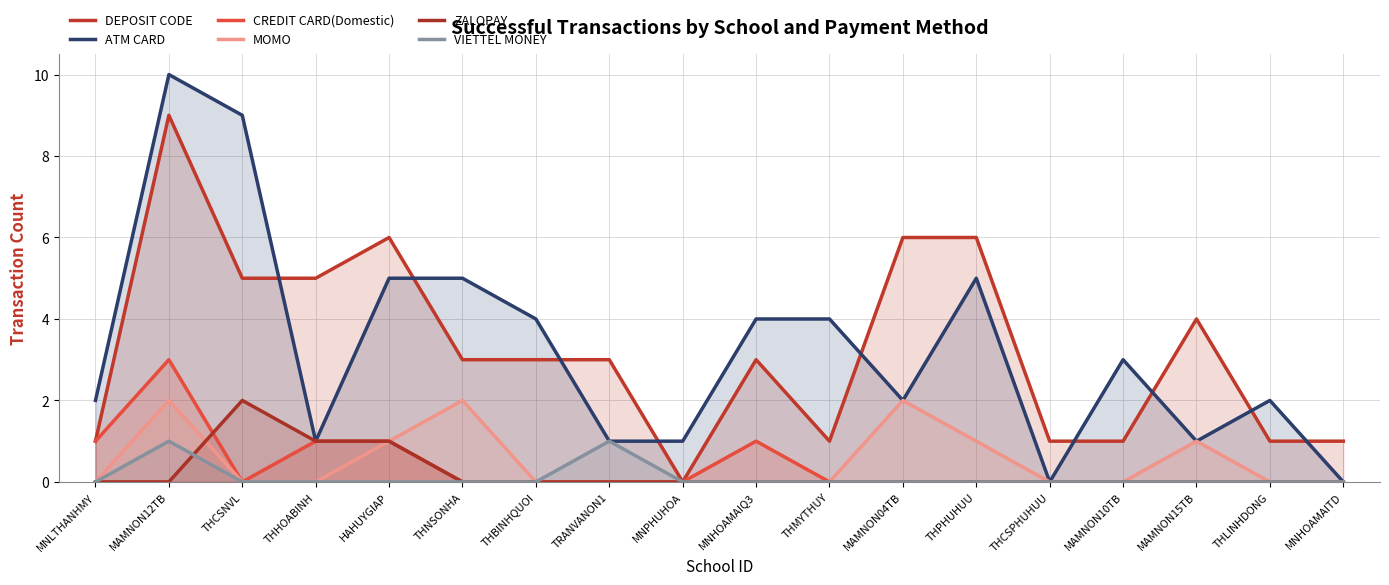

True or false: VIETTEL MONEY Count has a value of 0 at MNHOAMAIQ3.

True